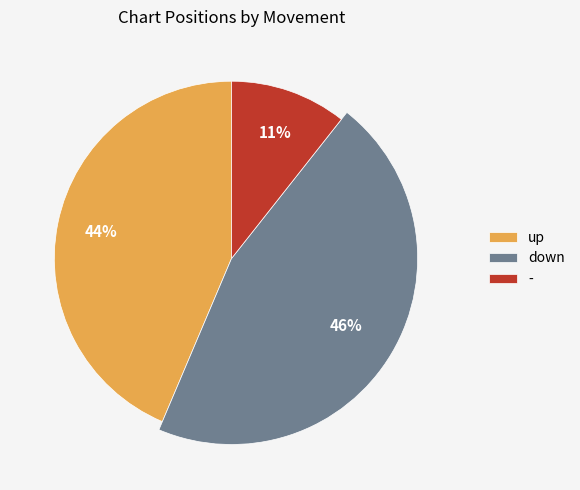

What portion of the pie excludes -?

89.4%